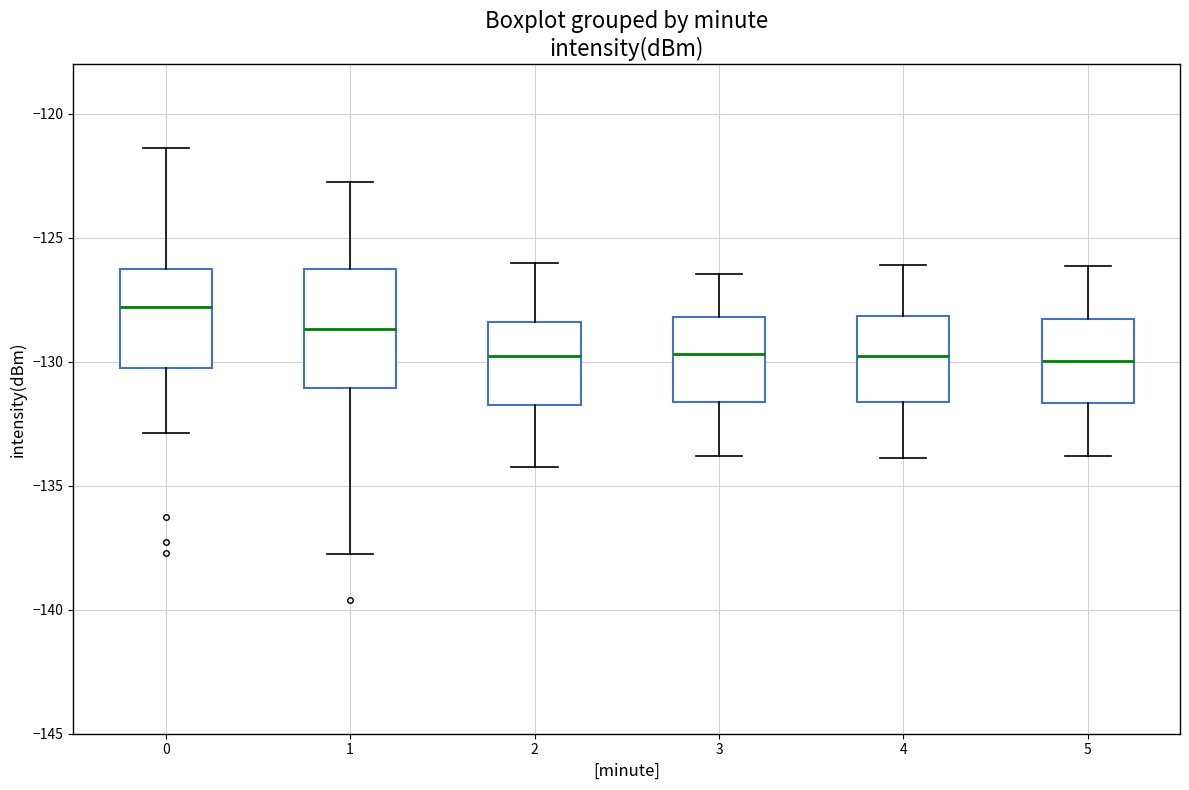

Reading left to right, read every box against the y-axis: the position of its median line, the range the box covers, and the ends of its whiskers. The values are not printed on the chart, so give them approximately, as read against the axis.

0: median -128.0, box -130.0 to -126.0, whiskers -133.0 to -121.5
1: median -128.5, box -131.0 to -126.5, whiskers -137.5 to -123.0
2: median -130.0, box -132.0 to -128.5, whiskers -134.0 to -126.0
3: median -129.5, box -131.5 to -128.0, whiskers -134.0 to -126.5
4: median -130.0, box -131.5 to -128.0, whiskers -134.0 to -126.0
5: median -130.0, box -131.5 to -128.5, whiskers -134.0 to -126.0